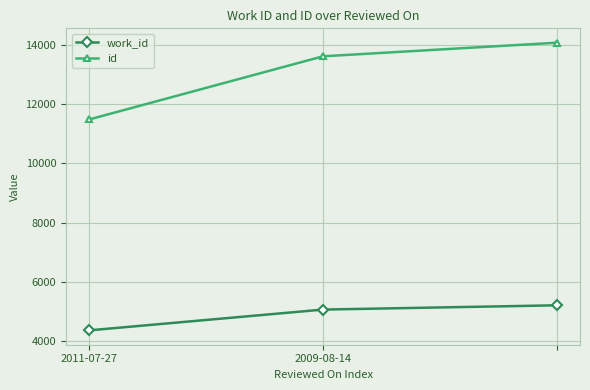

What is the value of the work_id point at the 3rd from the left?

5214